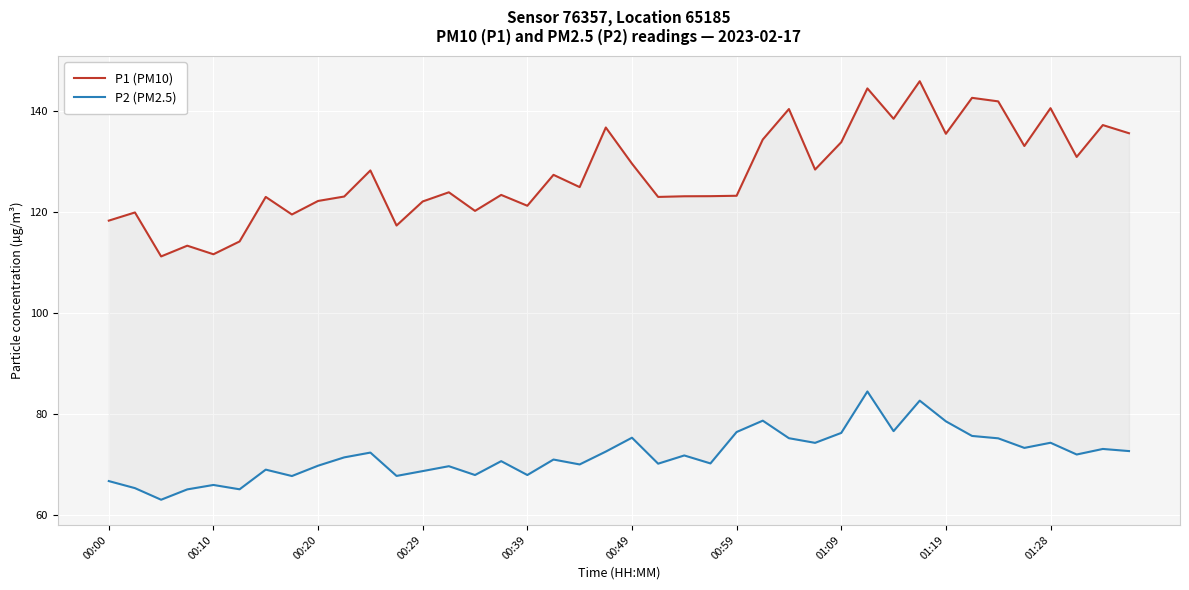

At which label is P1 (PM10) closest to 128?

10